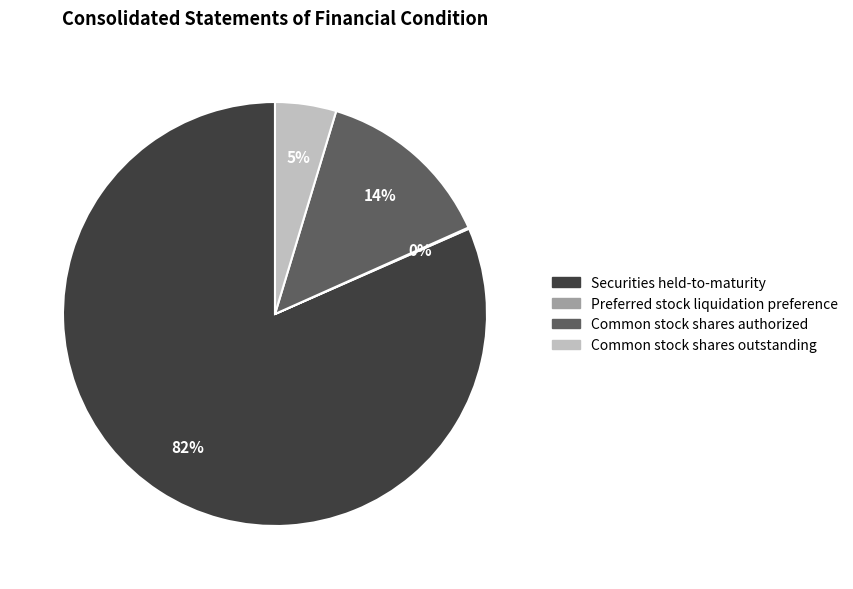

Does Common stock shares outstanding account for over 50% of the chart?

No